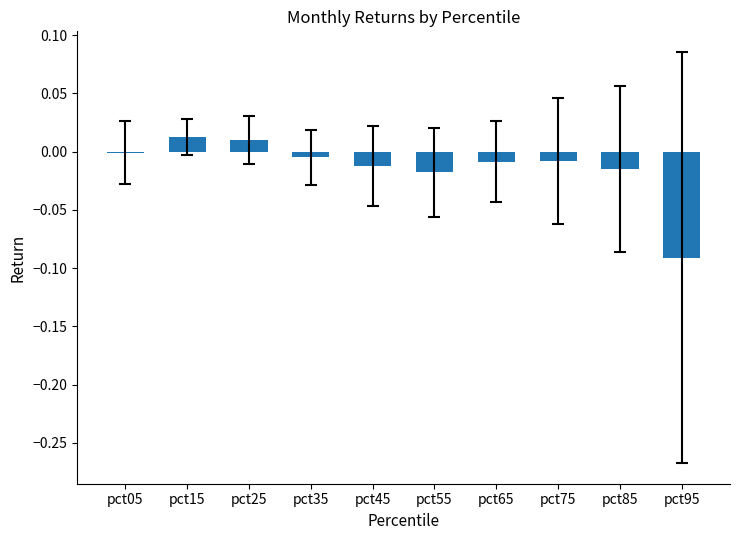

The chart shows a value of -0.0 at pct65. True or false?

True